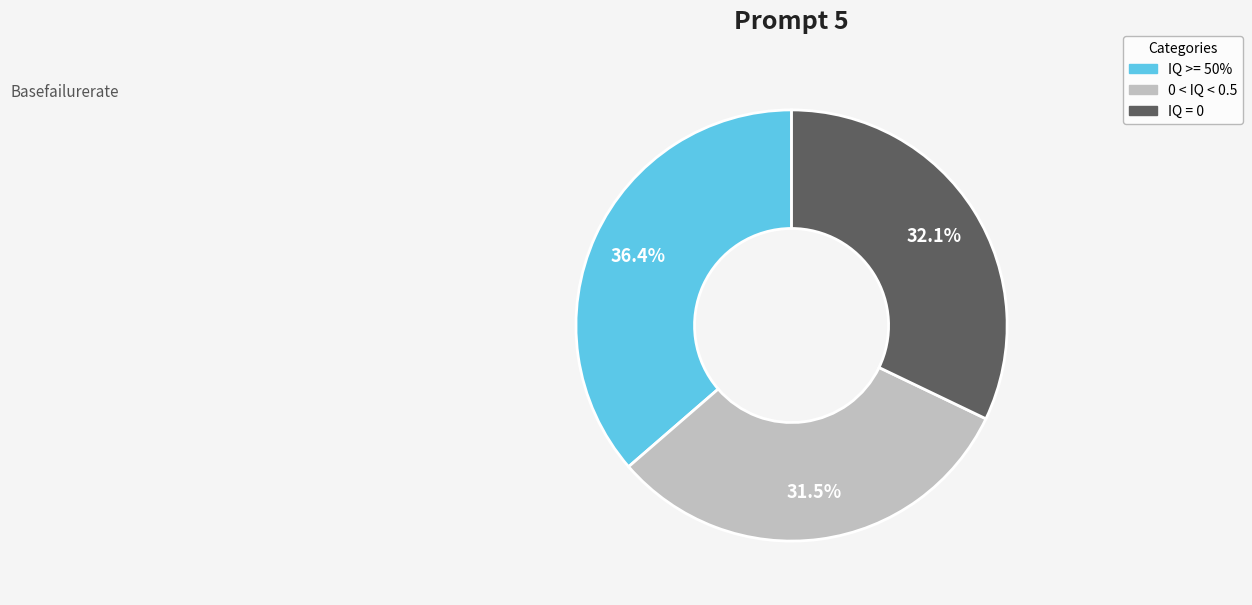

Combined, what portion of the pie is IQ = 0 and IQ >= 50%?

68.5%